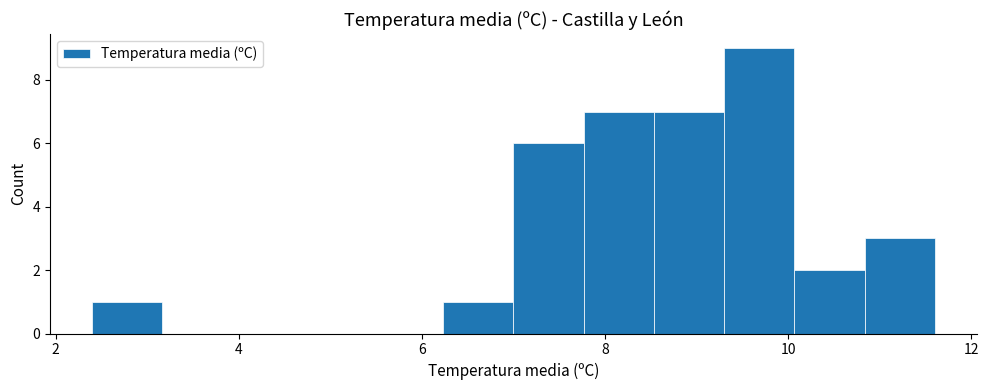

Around what value on the x-axis is the tallest bar? Give the approximate position of its centre, as read against the axis.

9.6